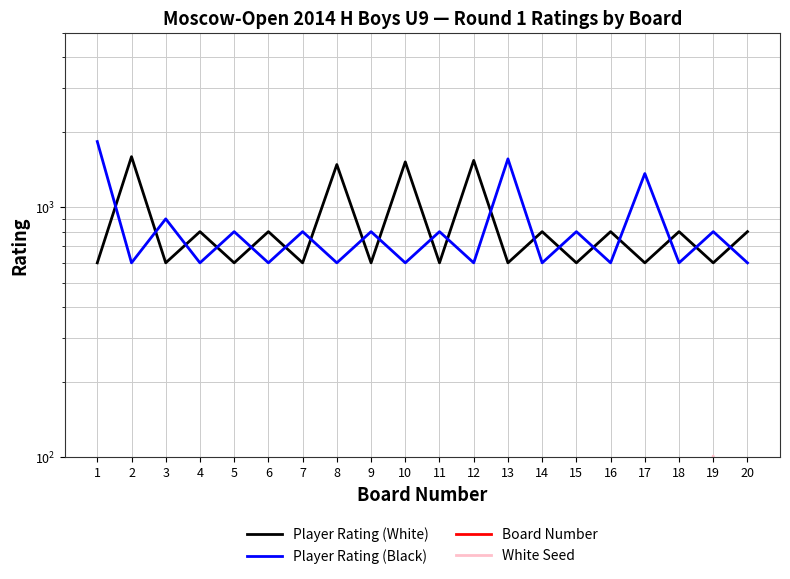

What is the smallest value displayed?

1